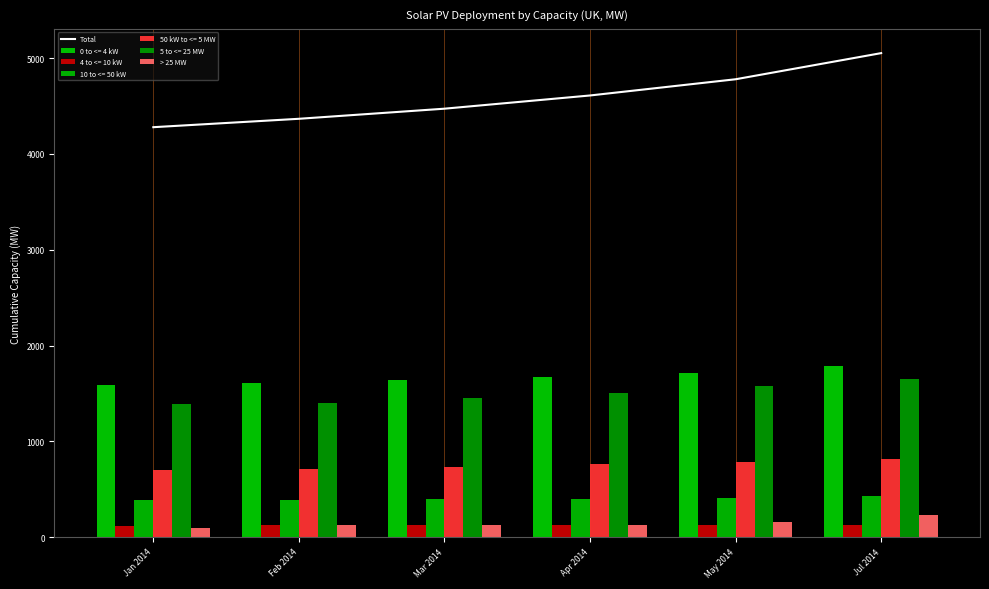

Which series changed the most between Mar 2014 and Apr 2014?

Total